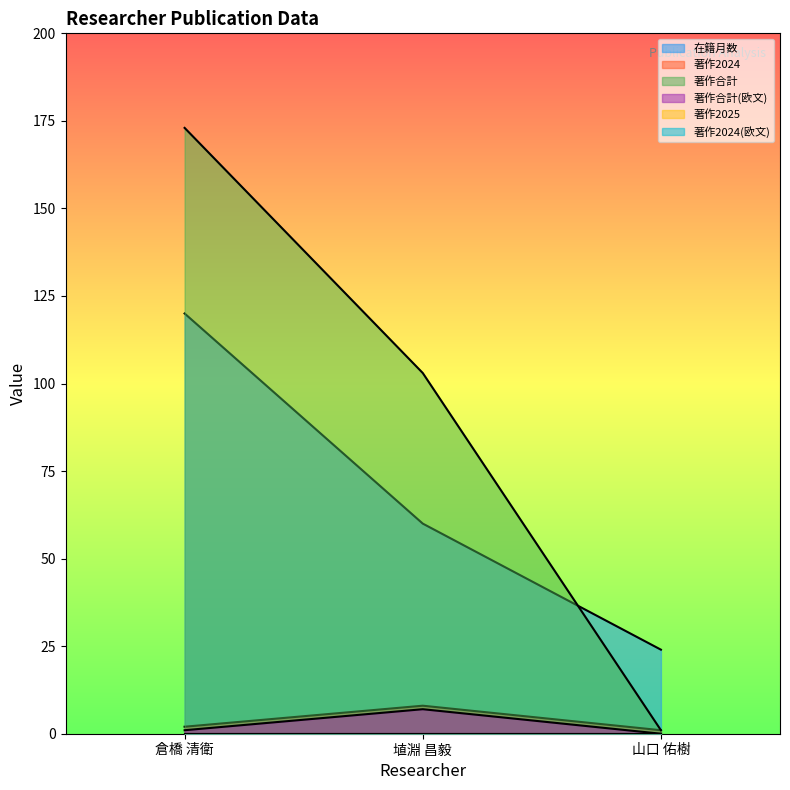

What is the sum of the 著作合計 values at 倉橋 清衛 and 埴淵 昌毅?

276